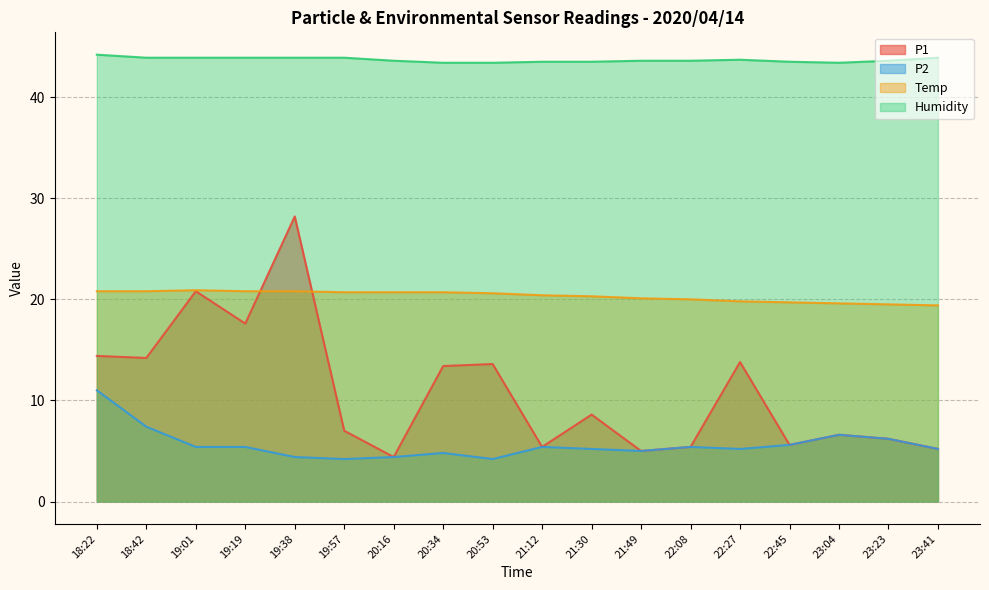

Does the chart display data point markers on the line(s)?

No